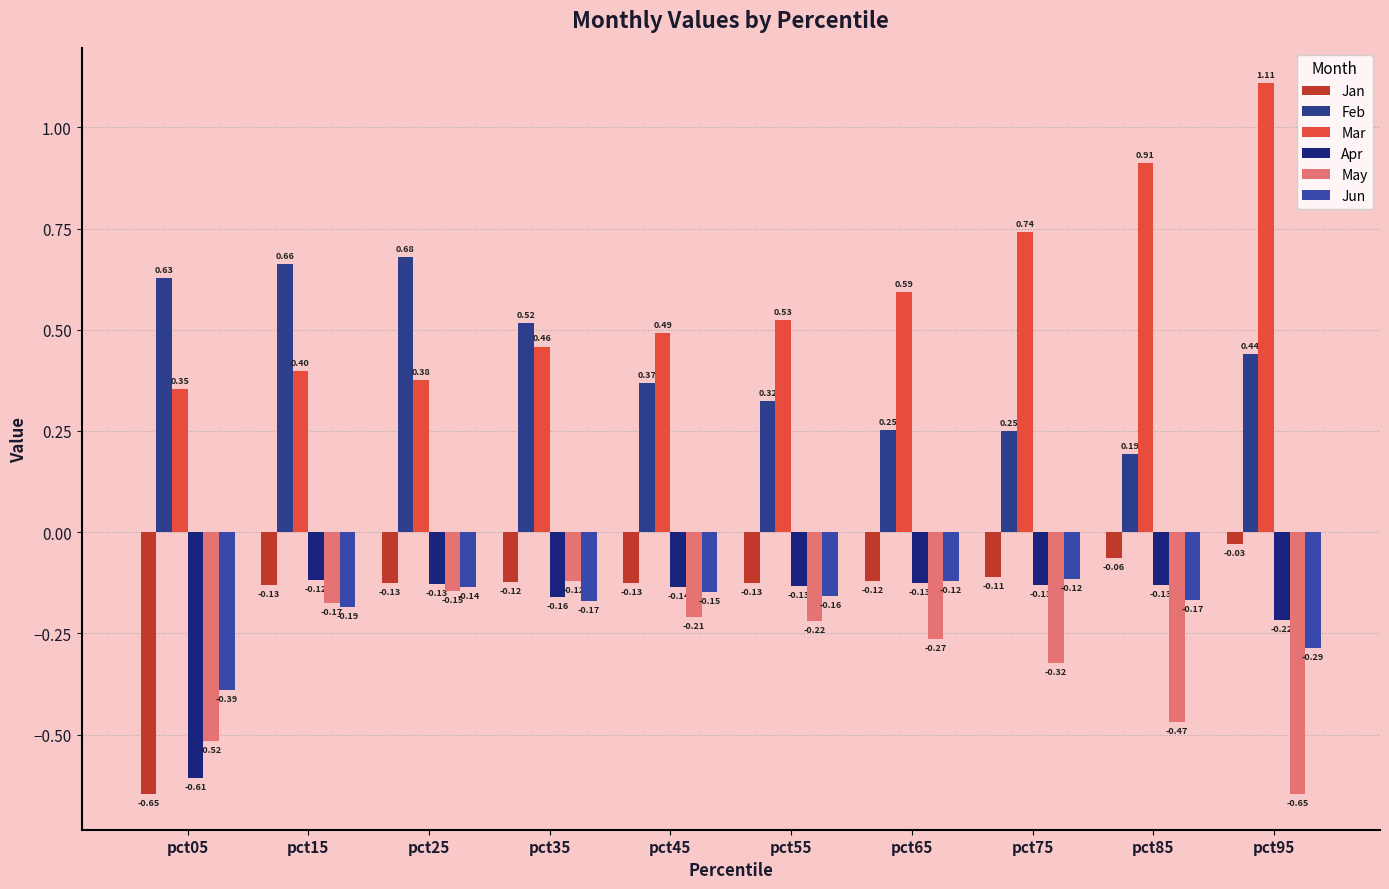

What is the maximum value shown in the chart?

1.1